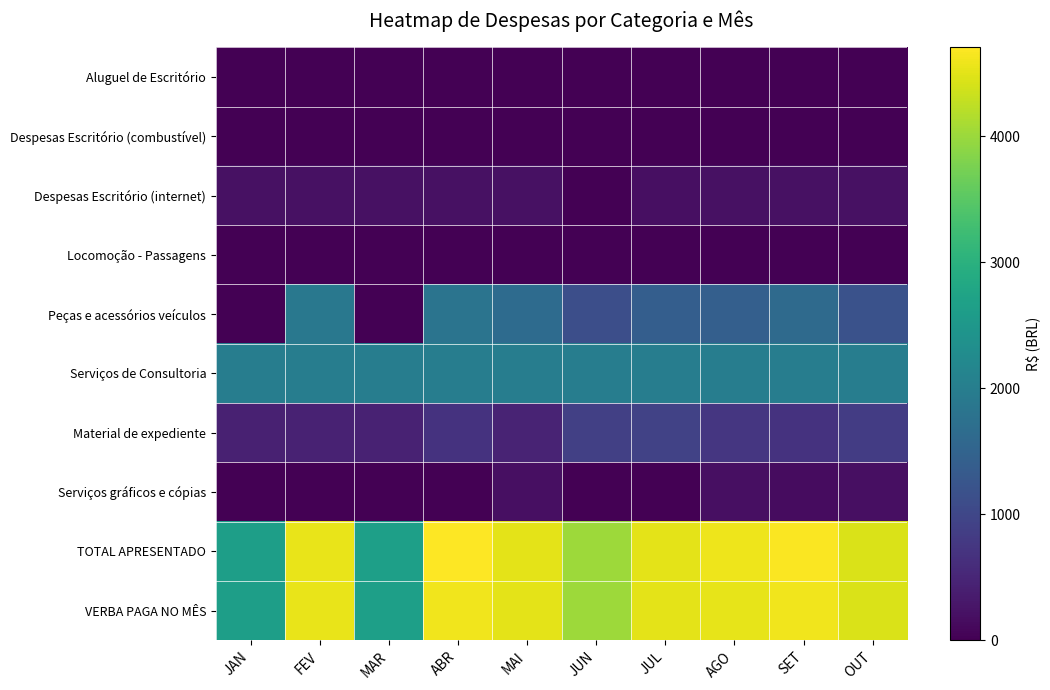

Count the number of categories in the chart.

10